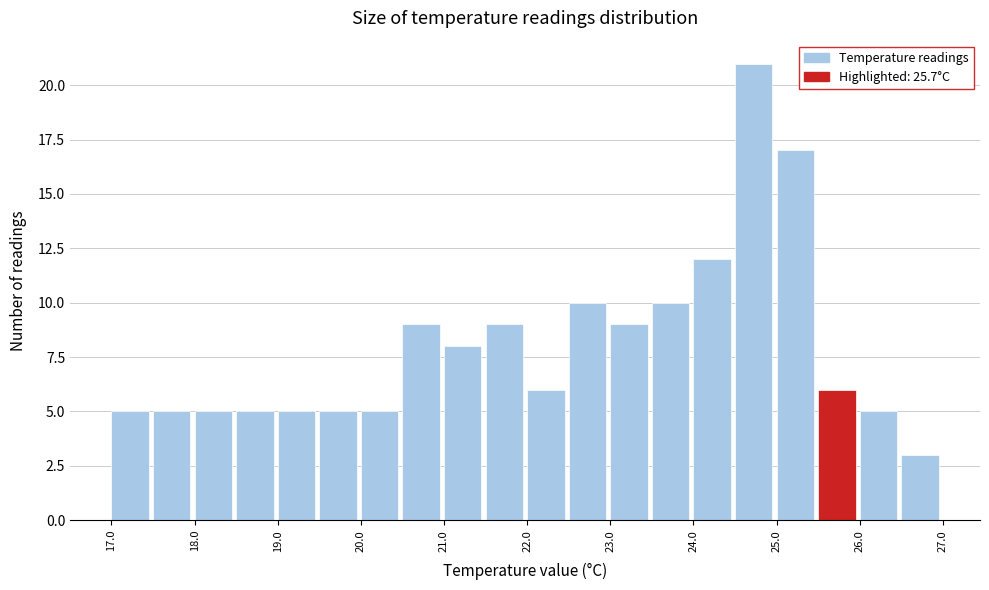

Reading left to right, transcribe this chart: for each bar, give the range it covers on the x-axis and its height. The values are not printed on the chart, so give them approximately, as read against the axis.

17.0 to 17.5: 5
17.5 to 18.0: 5
18.0 to 18.5: 5
18.5 to 19.0: 5
19.0 to 19.5: 5
19.5 to 20.0: 5
20.0 to 20.5: 5
20.5 to 21.0: 9
21.0 to 21.5: 8
21.5 to 22.0: 9
22.0 to 22.5: 6
22.5 to 23.0: 10
23.0 to 23.5: 9
23.5 to 24.0: 10
24.0 to 24.5: 12
24.5 to 25.0: 21
25.0 to 25.5: 17
25.5 to 26.0: 6
26.0 to 26.5: 5
26.5 to 27.0: 3